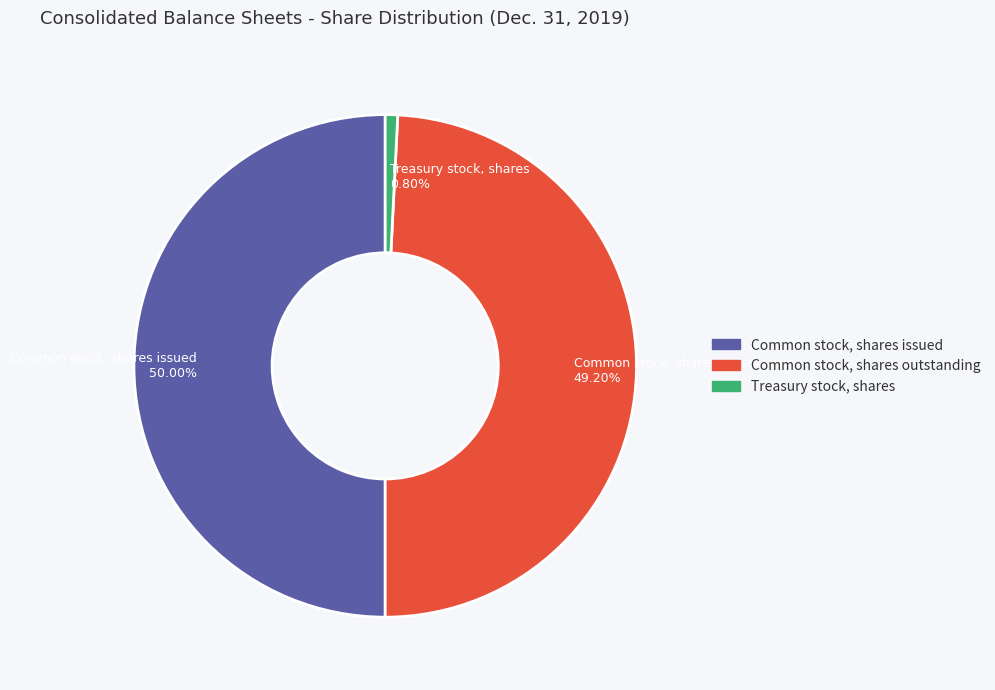

Which slice is the smallest?

Treasury stock, shares